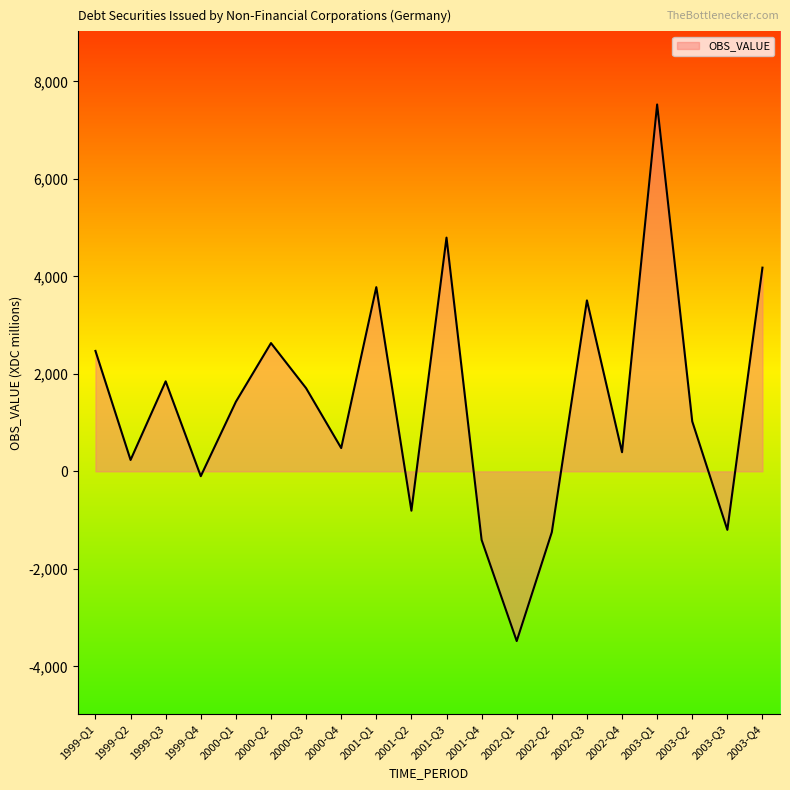

Which label corresponds to the smallest value in the chart?

2002-Q1